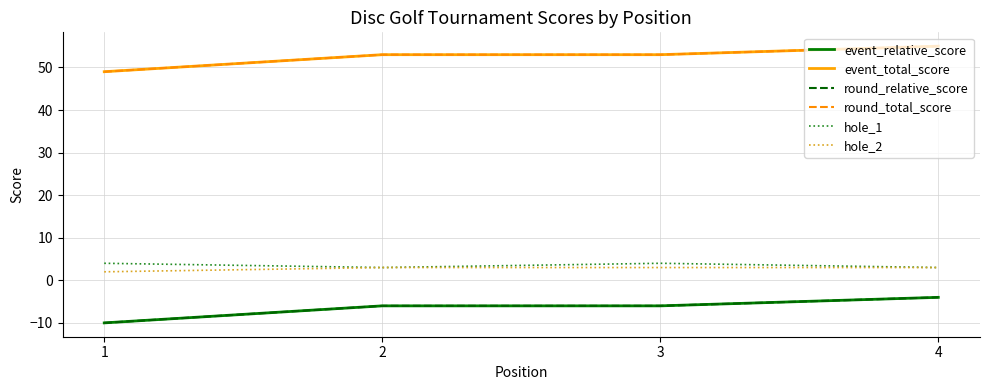

Does the chart have visible grid lines?

Yes